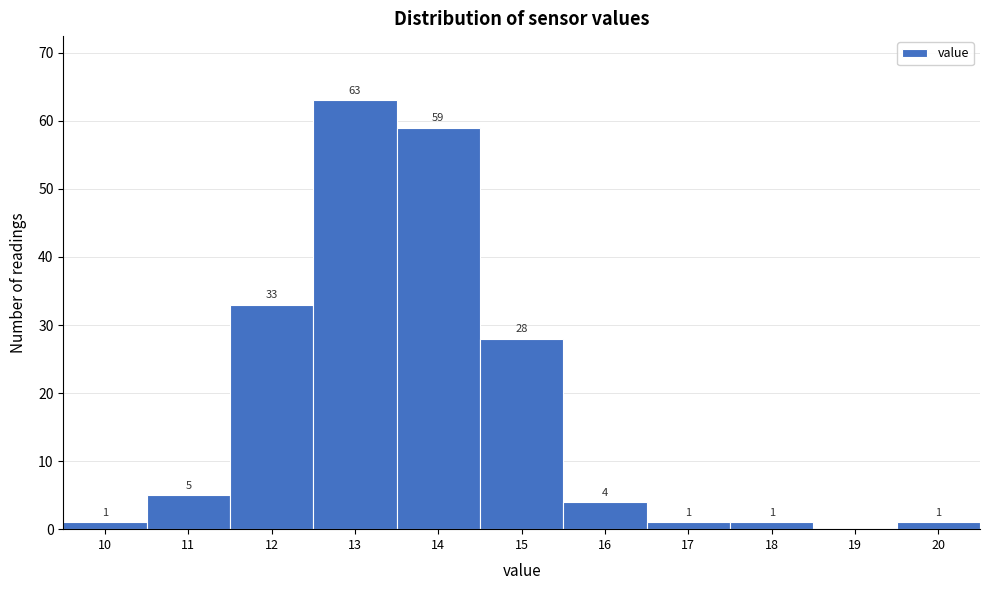

Reading right to left, transcribe all the data shown in this chart.

20=1	19=0	18=1	17=1	16=4	15=28	14=59	13=63	12=33	11=5	10=1